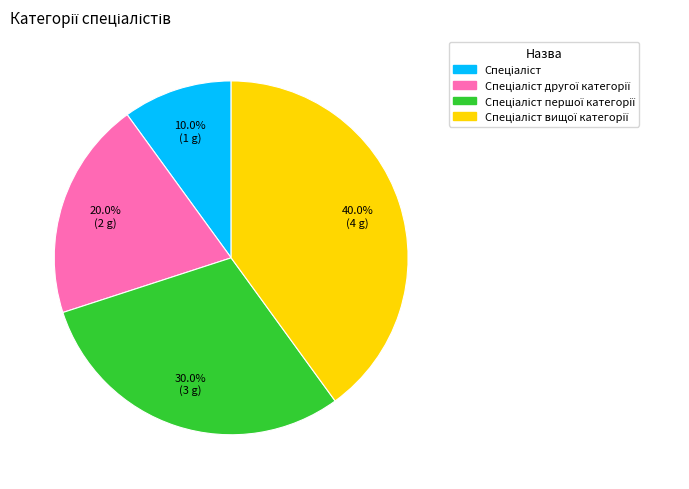

Does any single category account for the majority?

No